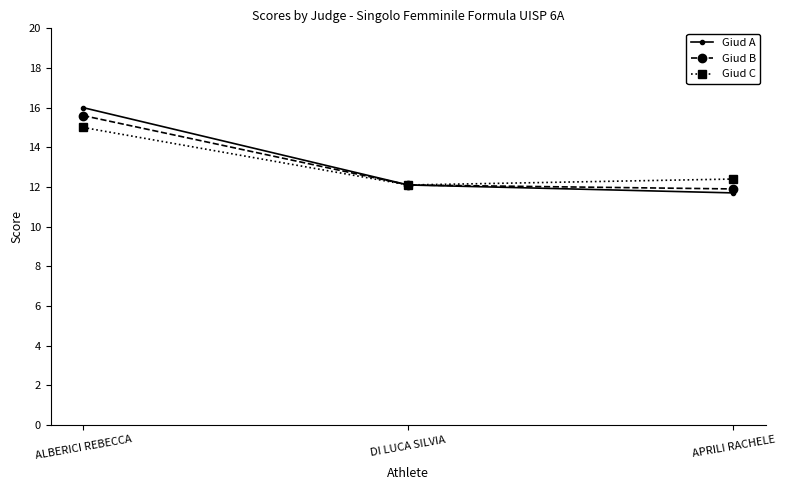

What is the total value across all series at APRILI RACHELE?

36.0